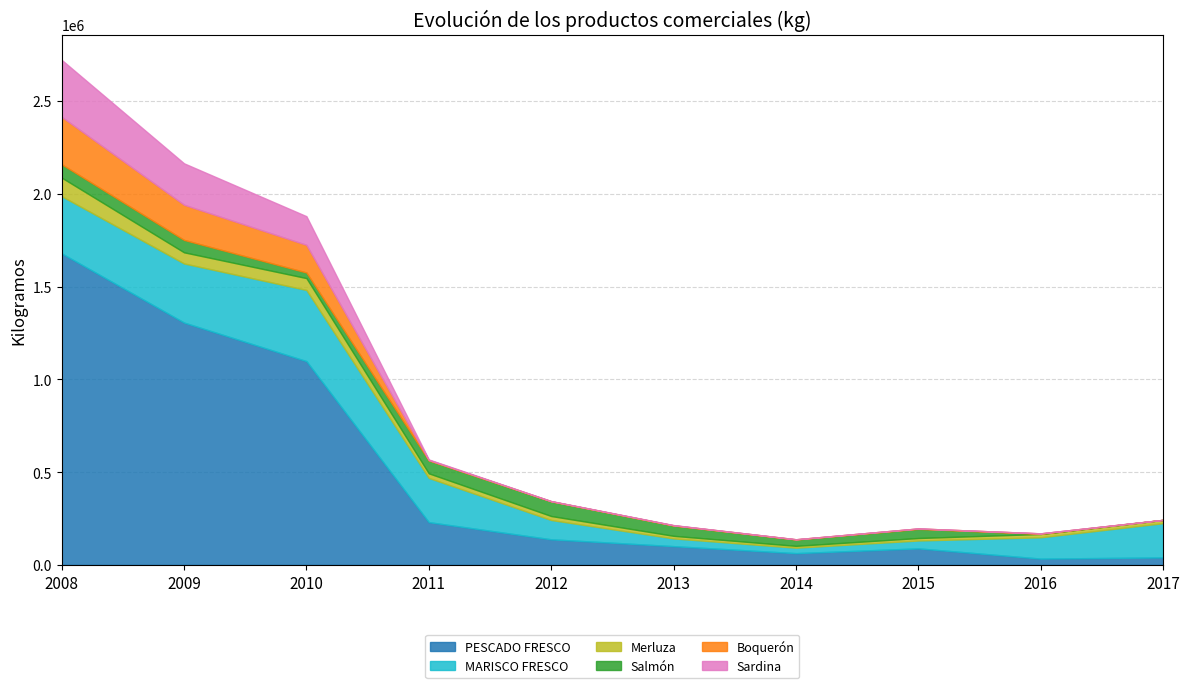

At which label does Sardina reach its peak?

2008